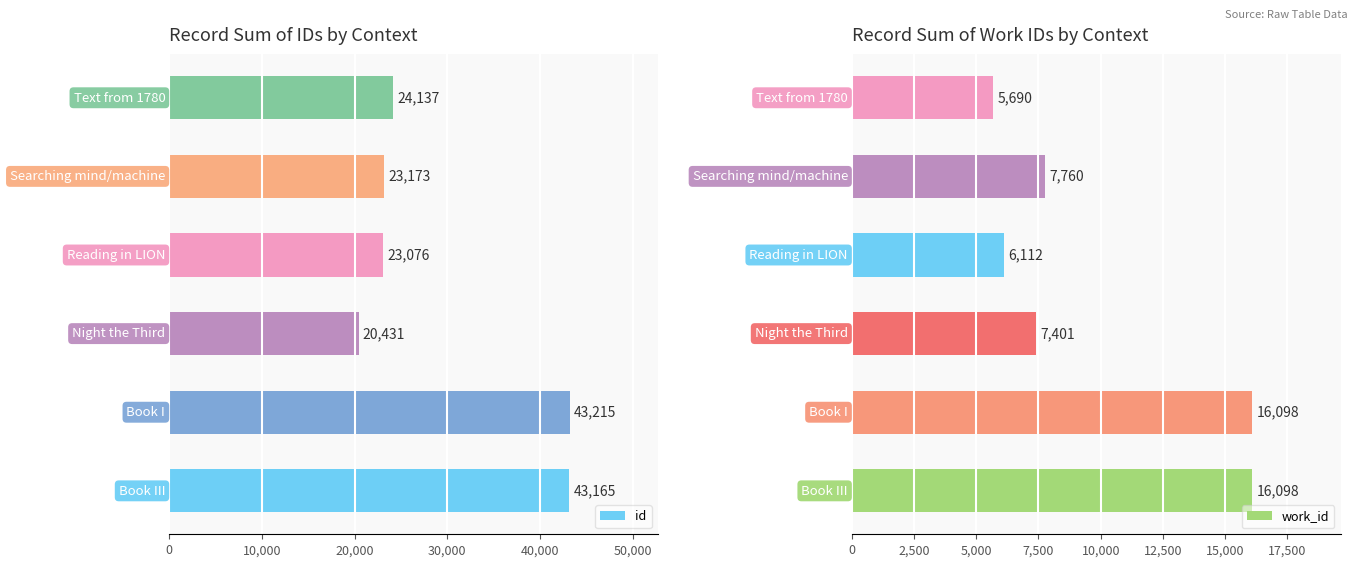

How many data points in id are less than 24137?

3